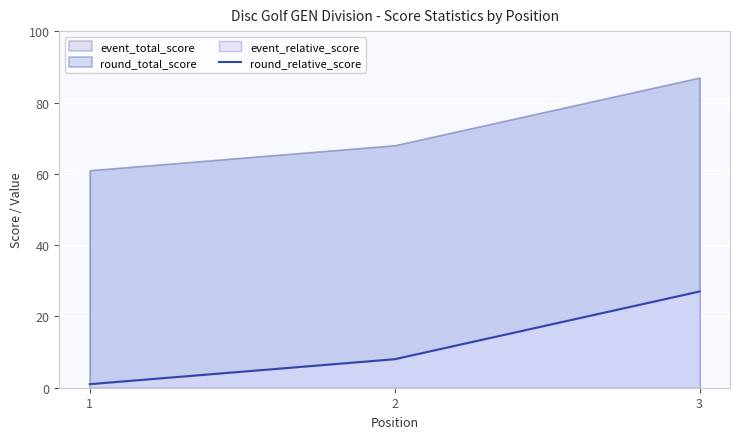

Rank the categories by round_relative_score value from highest to lowest.

3, 2, 1